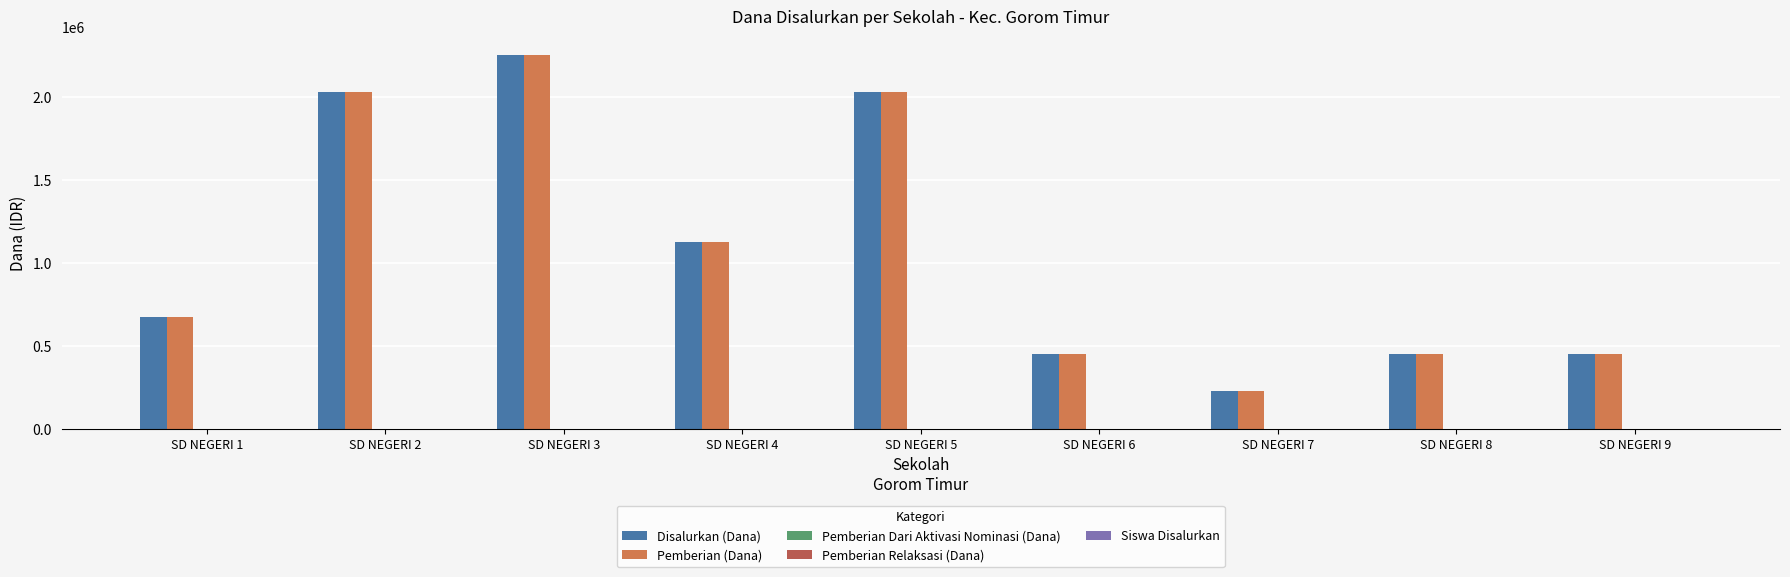

Which series has the largest range (max minus min)?

Disalurkan (Dana)